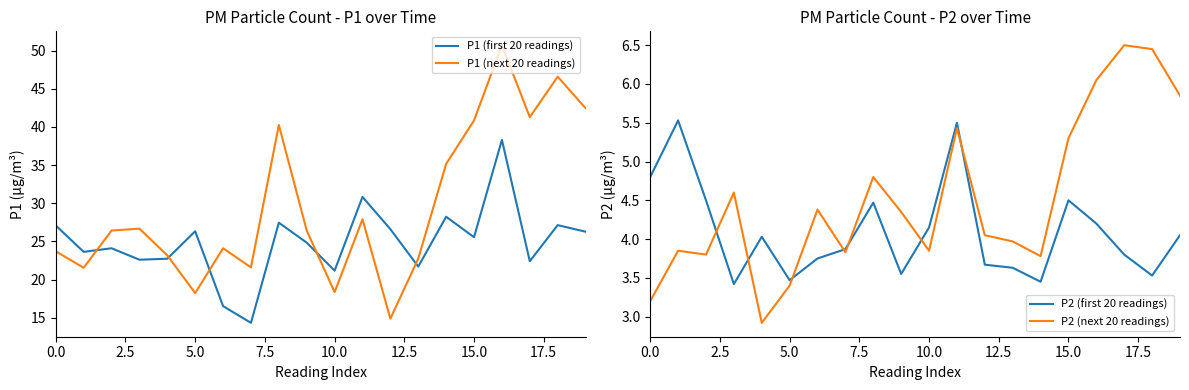

True or false: P2 (first 20 readings) and P1 (first 20 readings) cross at least once.

False